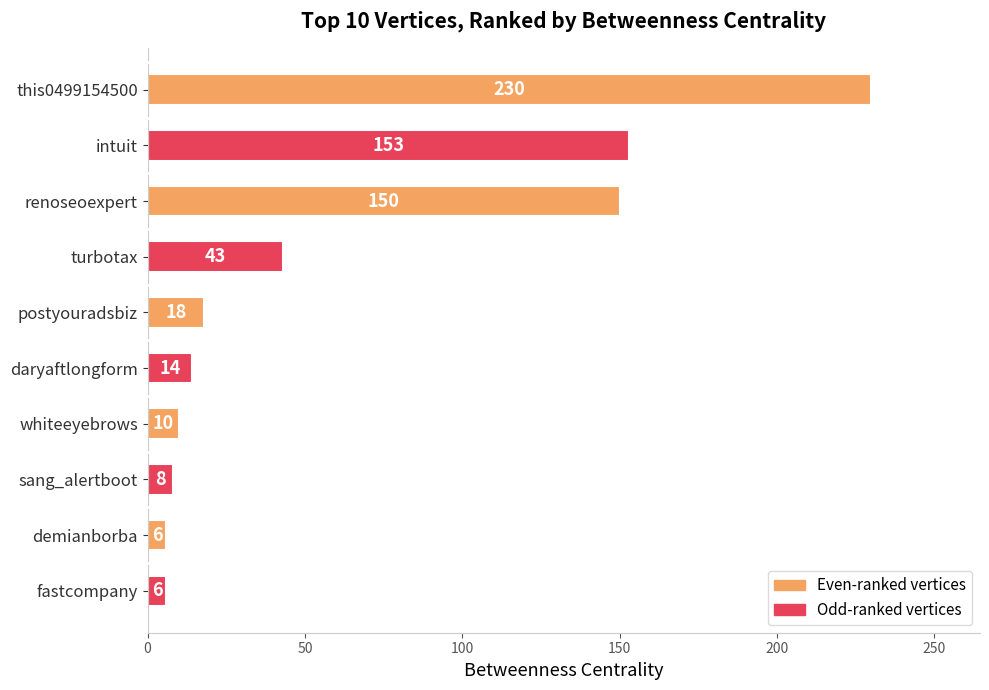

What is the value of the 5th bar from the top?

18